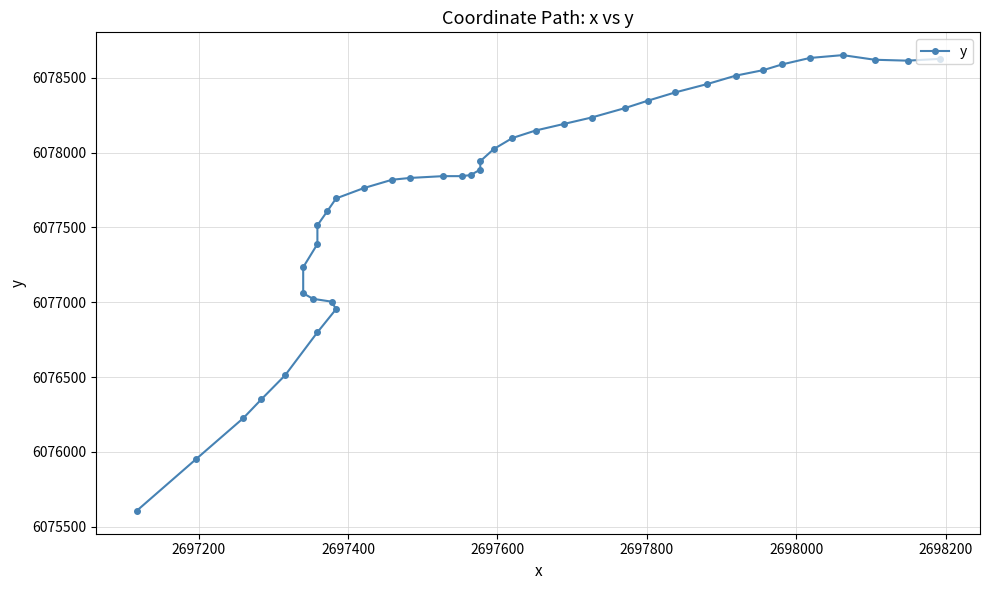

Does the chart have visible grid lines?

Yes